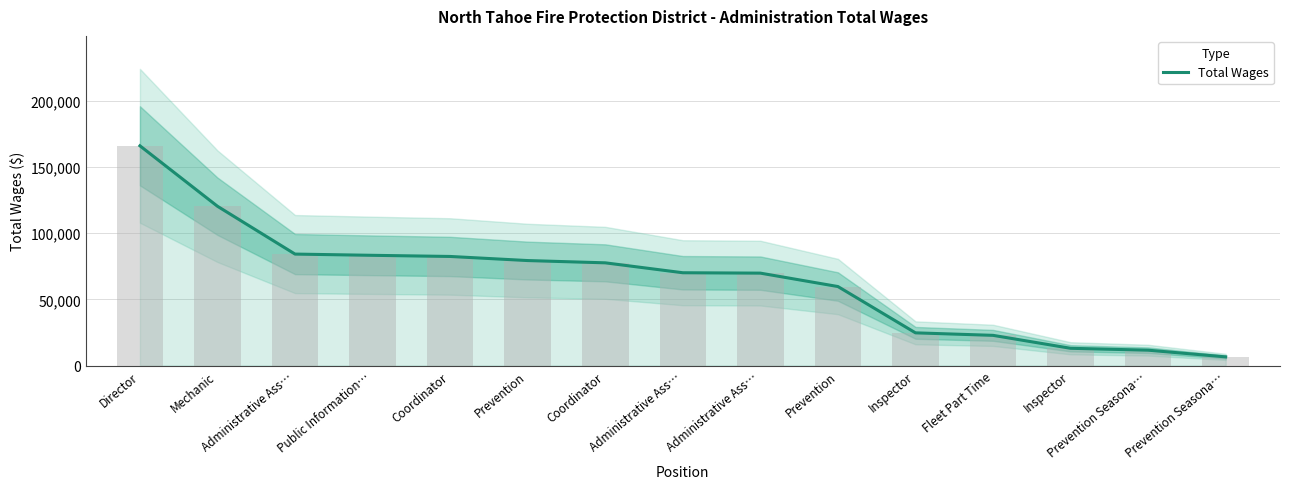

How many data points are less than 70152?

7